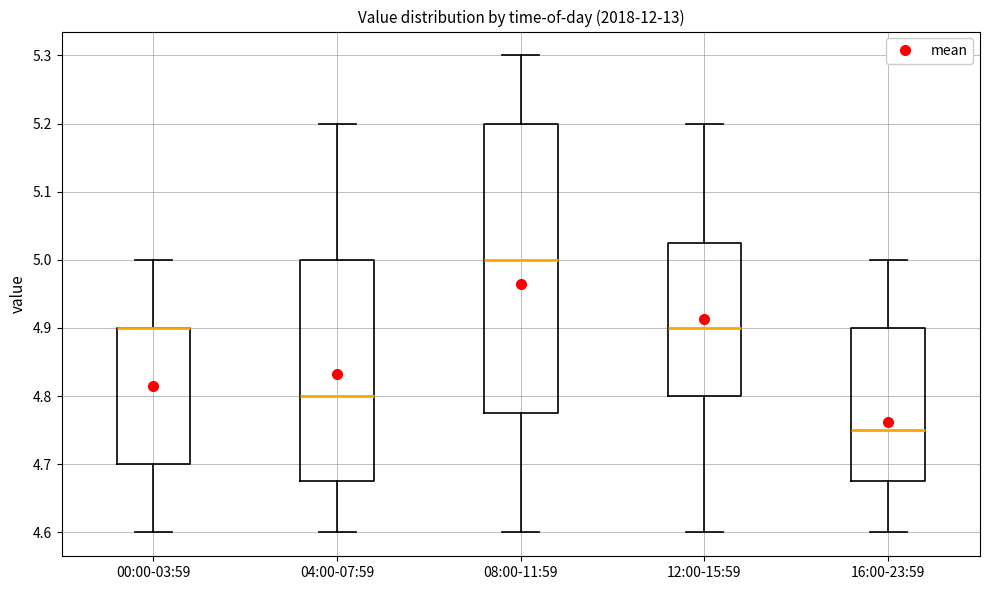

Reading left to right, transcribe this box plot: for each box, give where its median line is, the range the box spans, and where its two whiskers end, as read against the y-axis. The values are not printed on the chart, so give them approximately, as read against the axis.

00:00-03:59: median 4.90 (drawn on the box's upper edge), box 4.70 to 4.90, whiskers 4.60 to 5.00
04:00-07:59: median 4.80, box 4.68 to 5.00, whiskers 4.60 to 5.20
08:00-11:59: median 5.00, box 4.78 to 5.20, whiskers 4.60 to 5.30
12:00-15:59: median 4.90, box 4.80 to 5.03, whiskers 4.60 to 5.20
16:00-23:59: median 4.75, box 4.68 to 4.90, whiskers 4.60 to 5.00